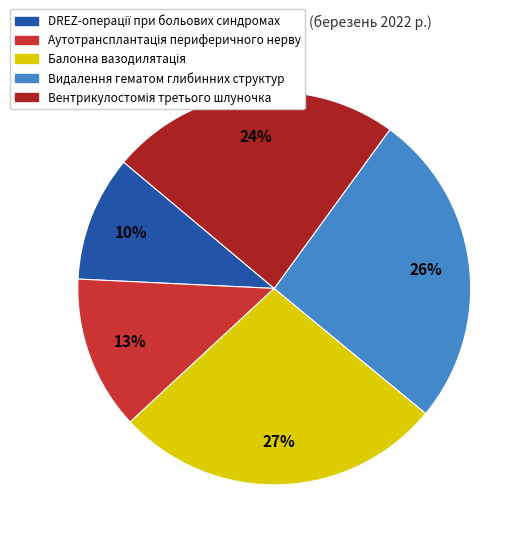

Does any single category account for the majority?

No